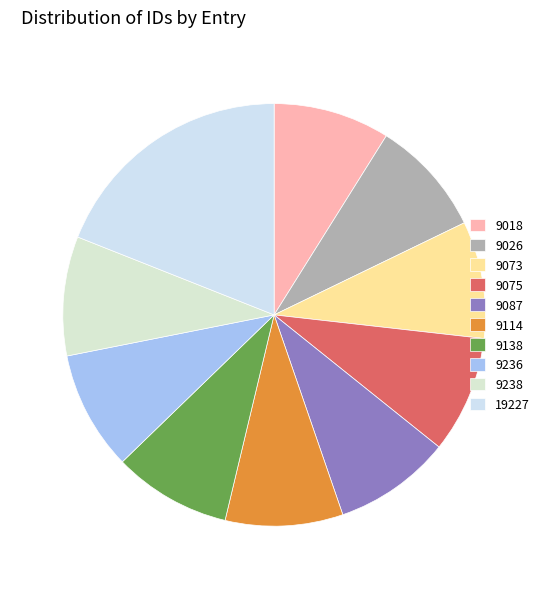

What percentage is the 9087 slice, to the nearest percent?

9%